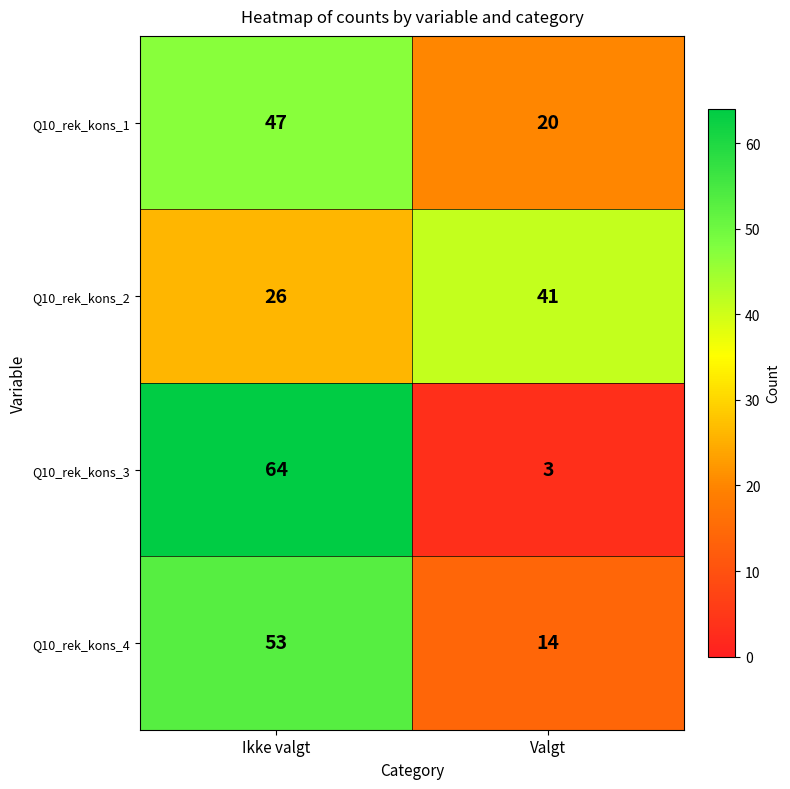

Reading right to left, what are all the values shown in this chart?

Q10_rek_kons_1: 20	47
Q10_rek_kons_2: 41	26
Q10_rek_kons_3: 3	64
Q10_rek_kons_4: 14	53